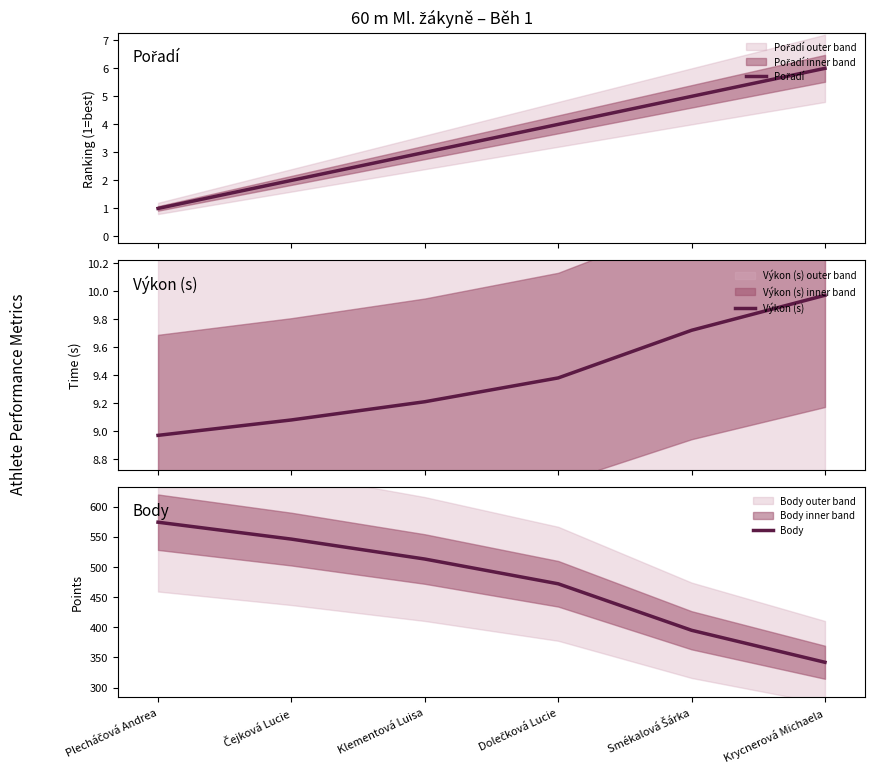

Between Klementová Luisa and Dolečková Lucie, which series saw the biggest shift?

Body